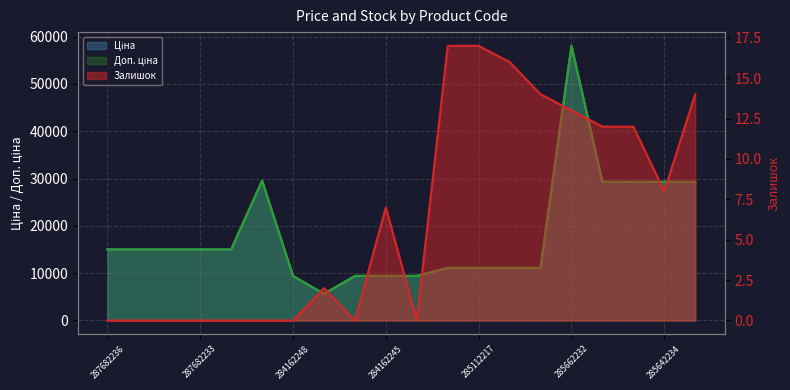

What are all the series names shown in the legend?

Ціна, Доп. ціна, Залишок